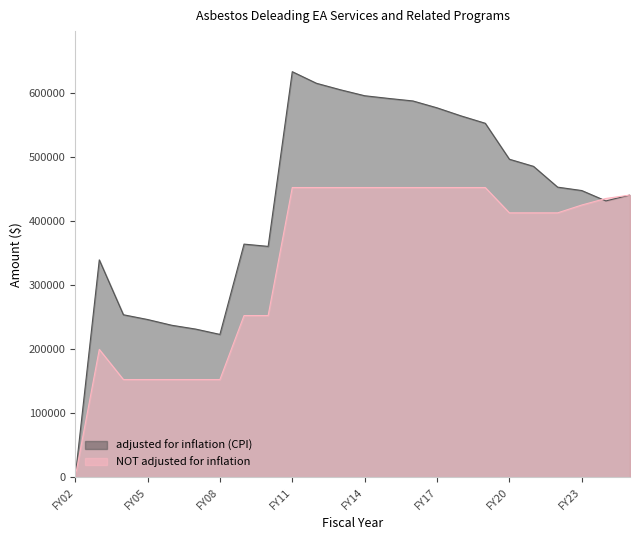

What is the average value of the NOT adjusted for inflation series?

336996